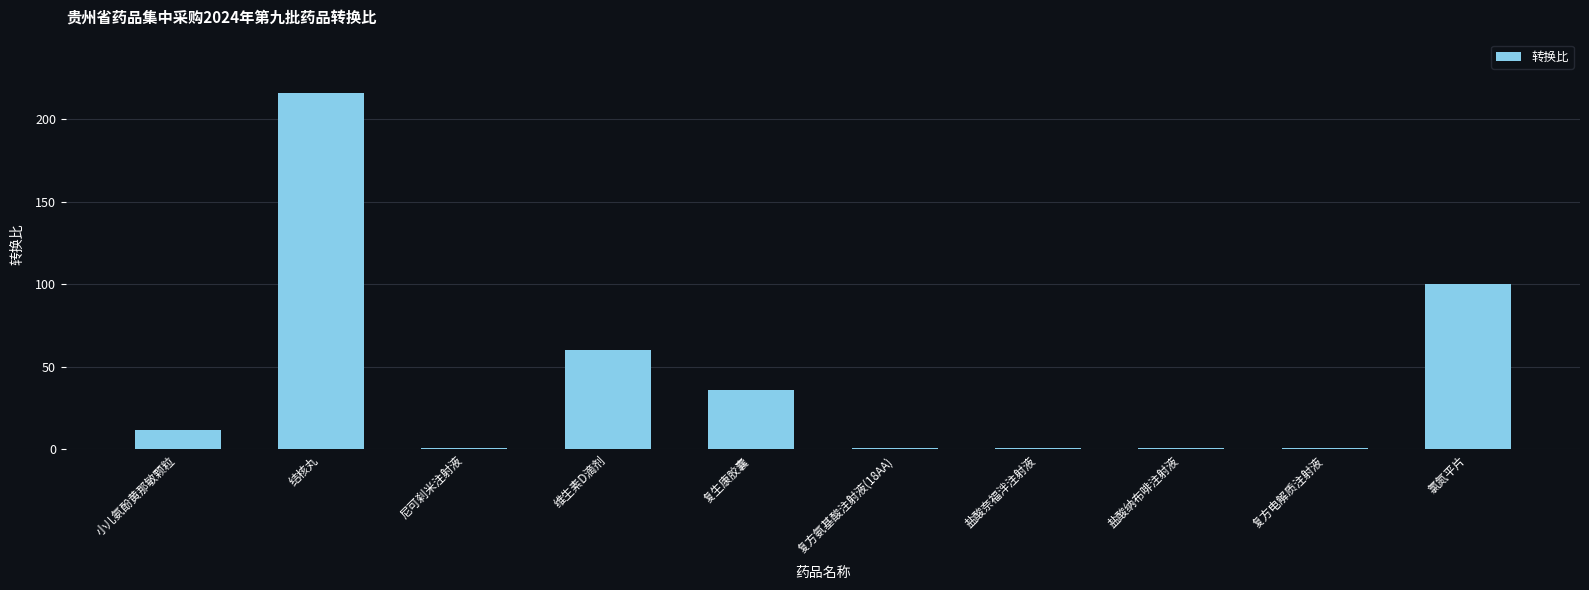

Reading left to right, transcribe all the data shown in this chart.

小儿氨酚黄那敏颗粒=12	结核丸=216	尼可刹米注射液=1	维生素D滴剂=60	复生康胶囊=36	复方氨基酸注射液(18AA)=1	盐酸奈福泮注射液=1	盐酸纳布啡注射液=1	复方电解质注射液=1	氯氮平片=100